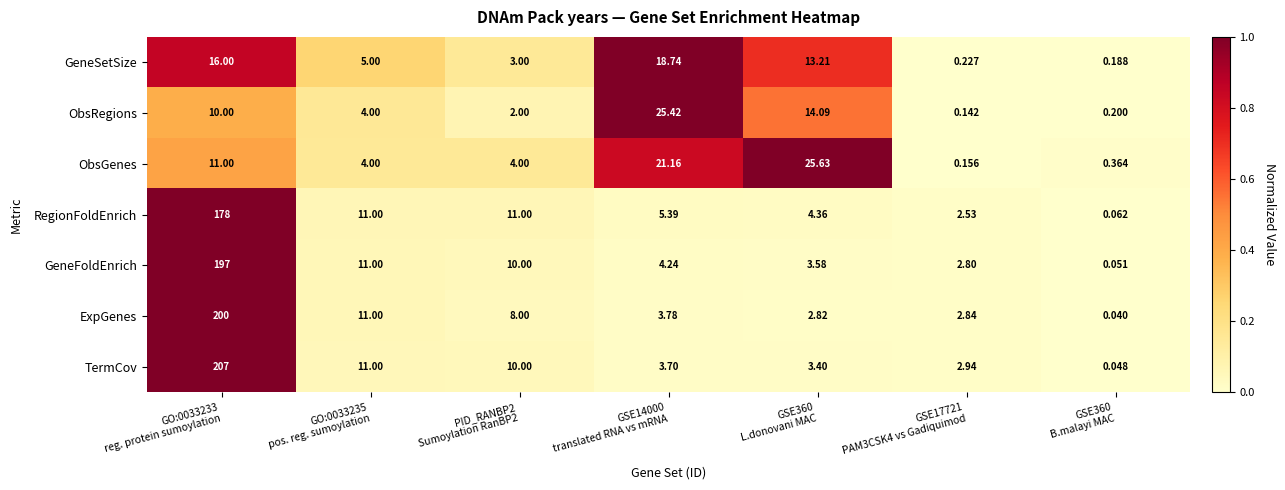

List the series in order of their peak value, lowest first.

GeneSetSize, ObsRegions, ObsGenes, RegionFoldEnrich, GeneFoldEnrich, ExpGenes, TermCov